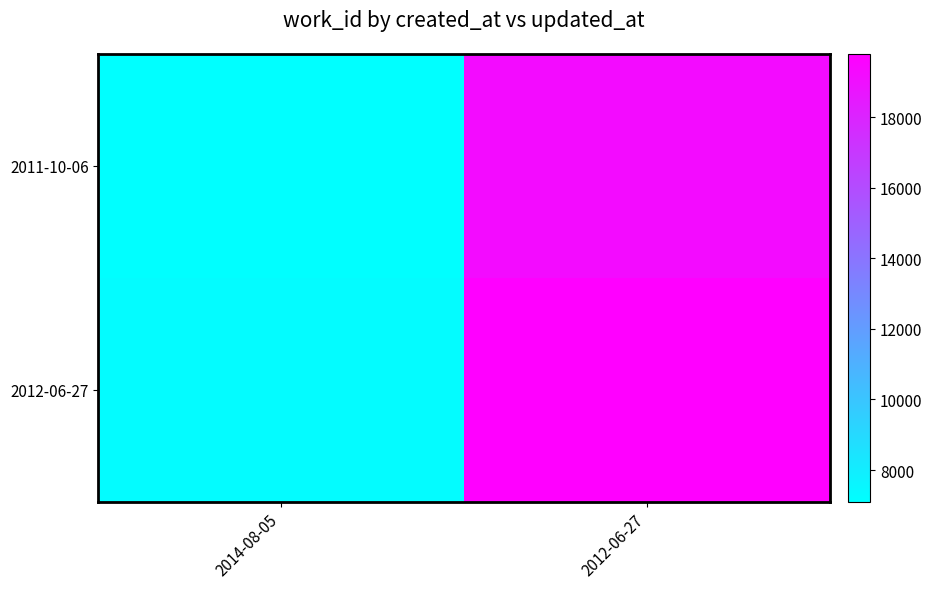

Which category has the highest value across all series?

2012-06-27